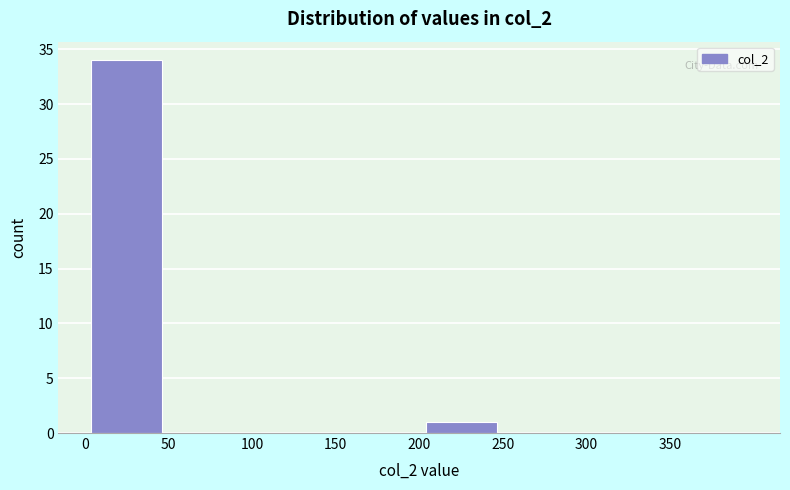

Which range on the x-axis has the tallest bar?

0 to 50